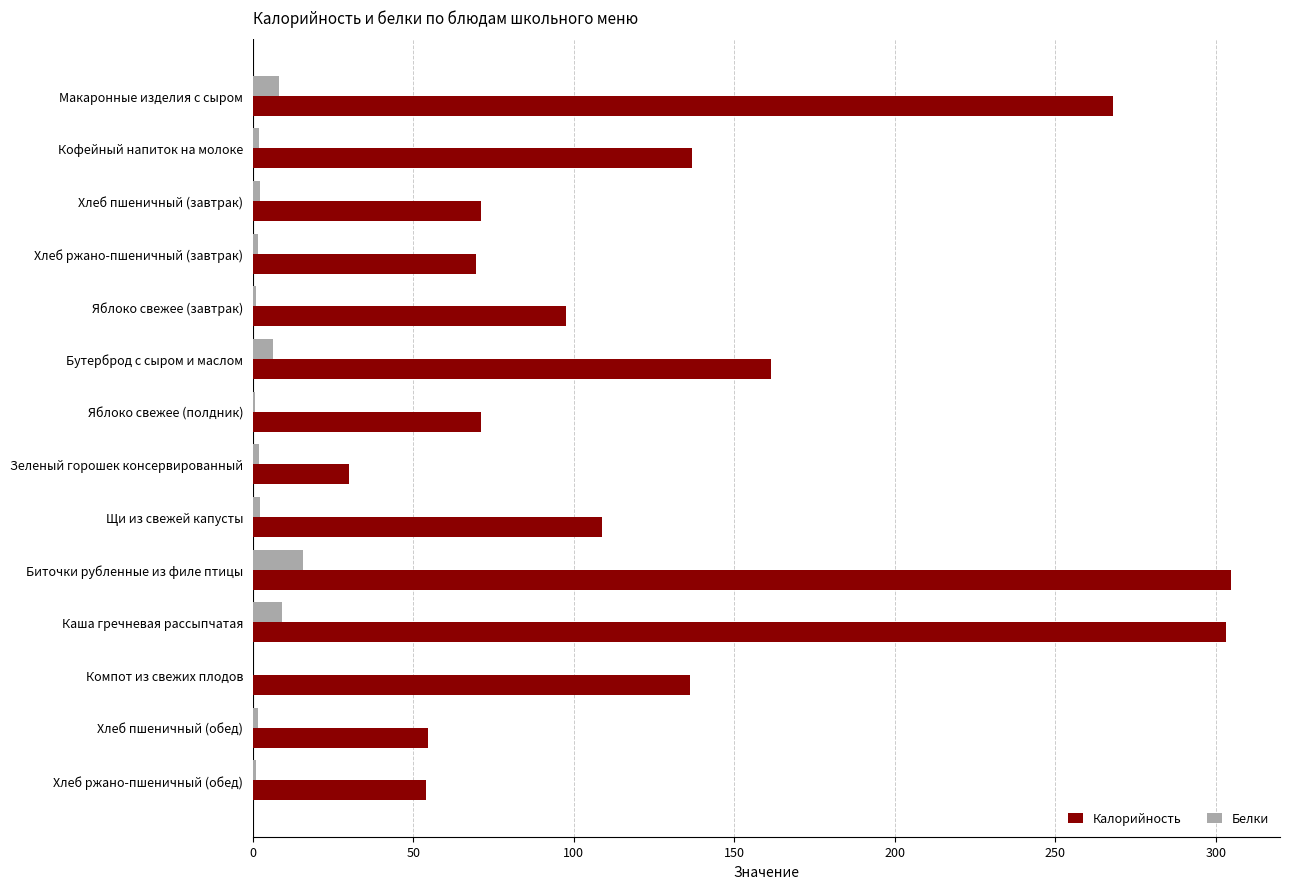

True or false: Калорийность has a value of 268.0 at Макаронные изделия с сыром.

True